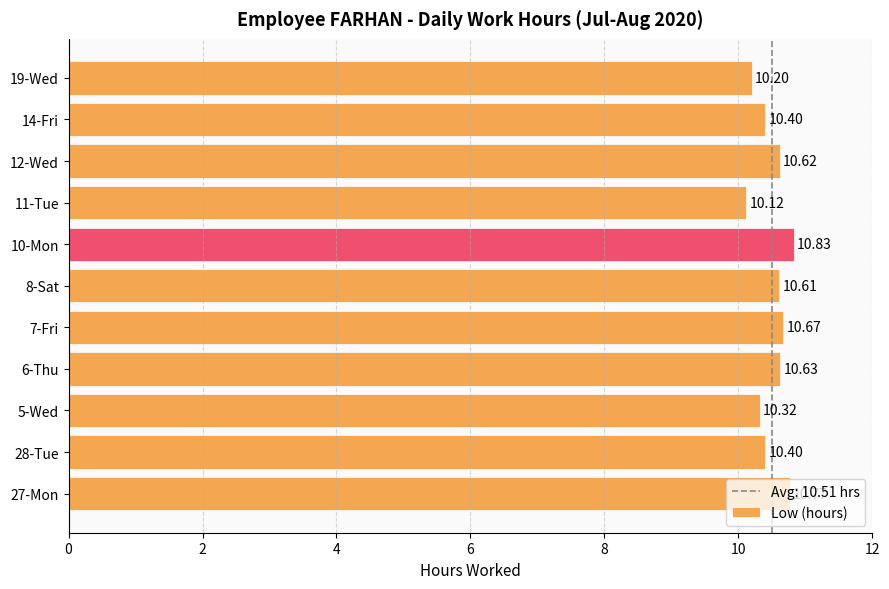

Count the number of data series in this chart.

1